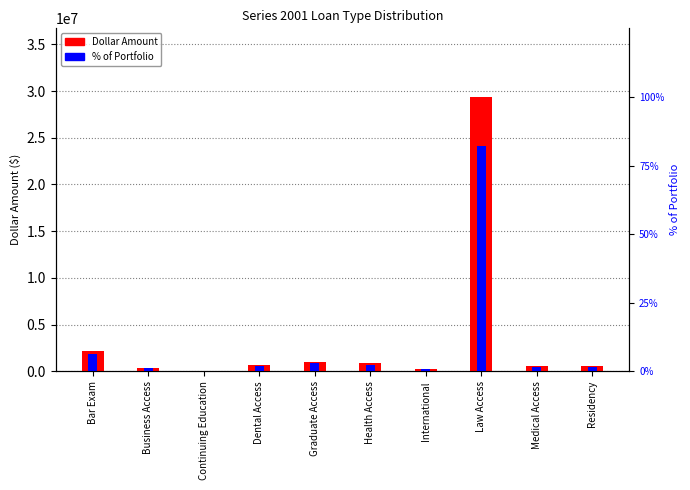

What is the label of the 9th bar from the left?

Medical Access